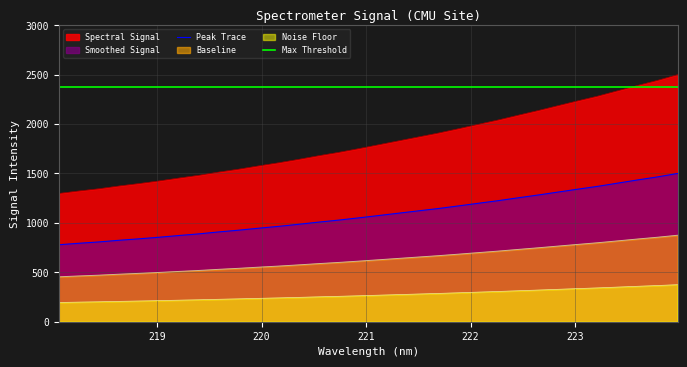

At how many categories does at least one series exceed 1667?

32